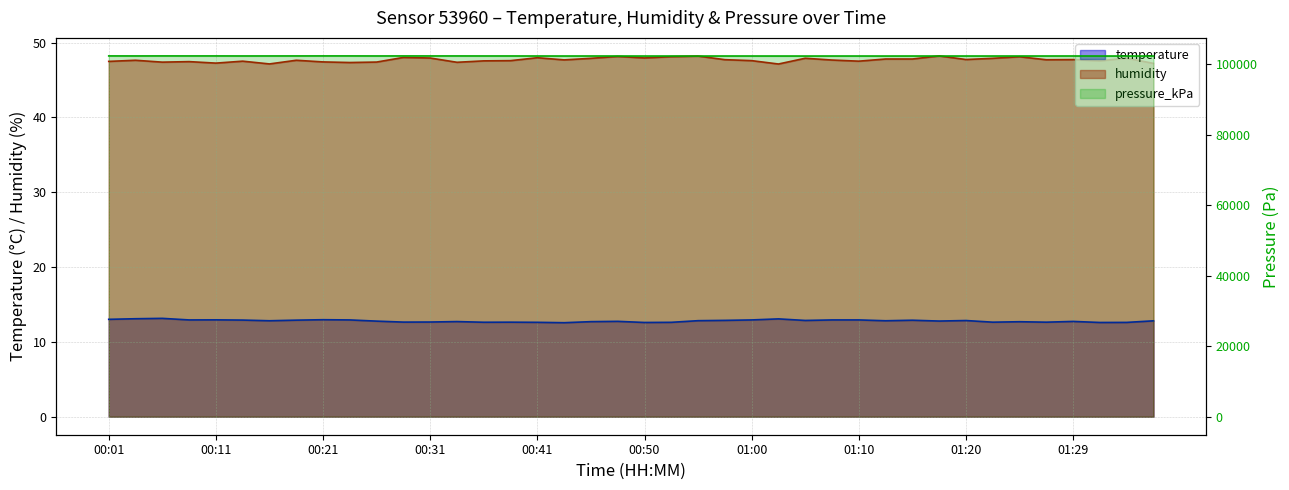

At which category is the sum across all series the highest?

00:21